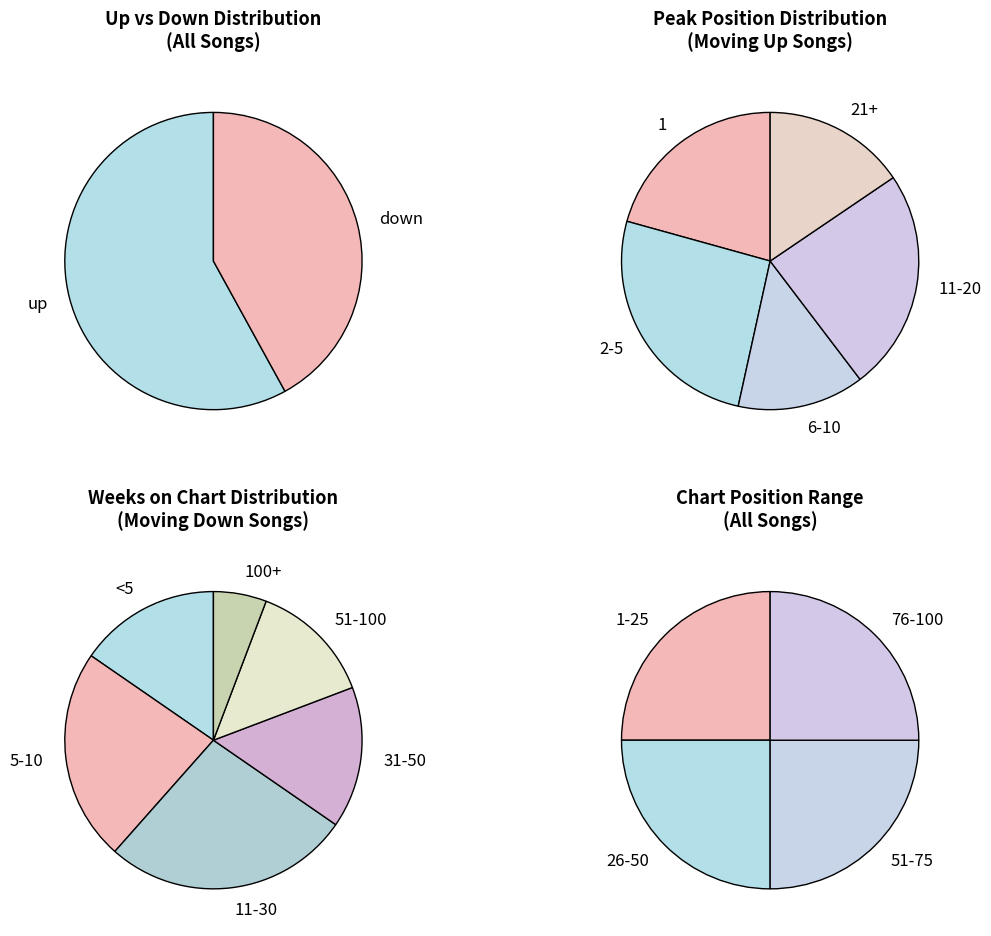

The up slice represents 58% of the pie. True or false?

True